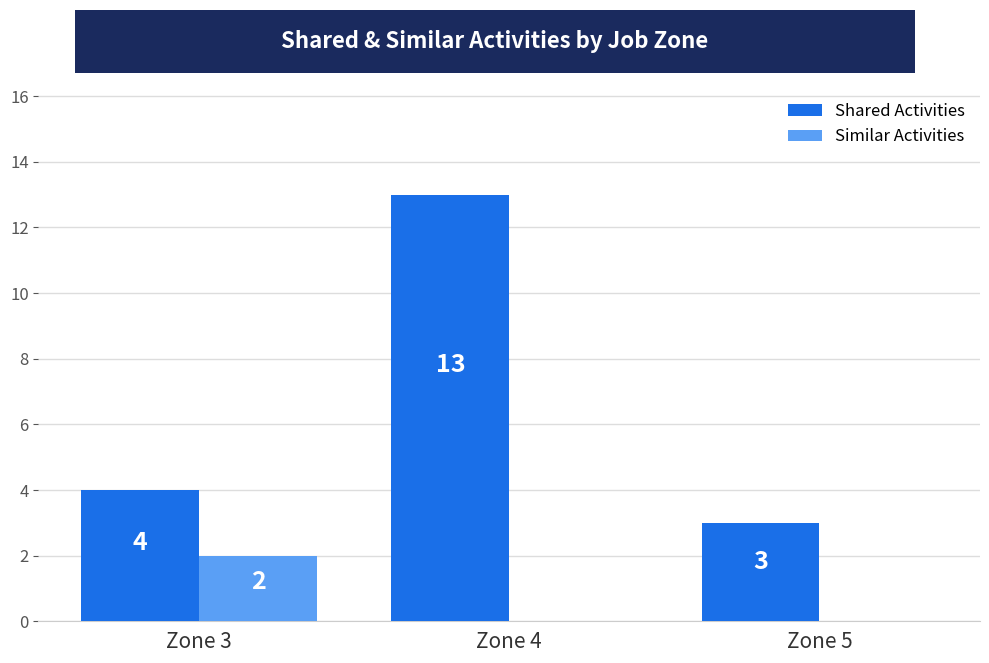

At which category does the chart reach its peak across all series?

Zone 4